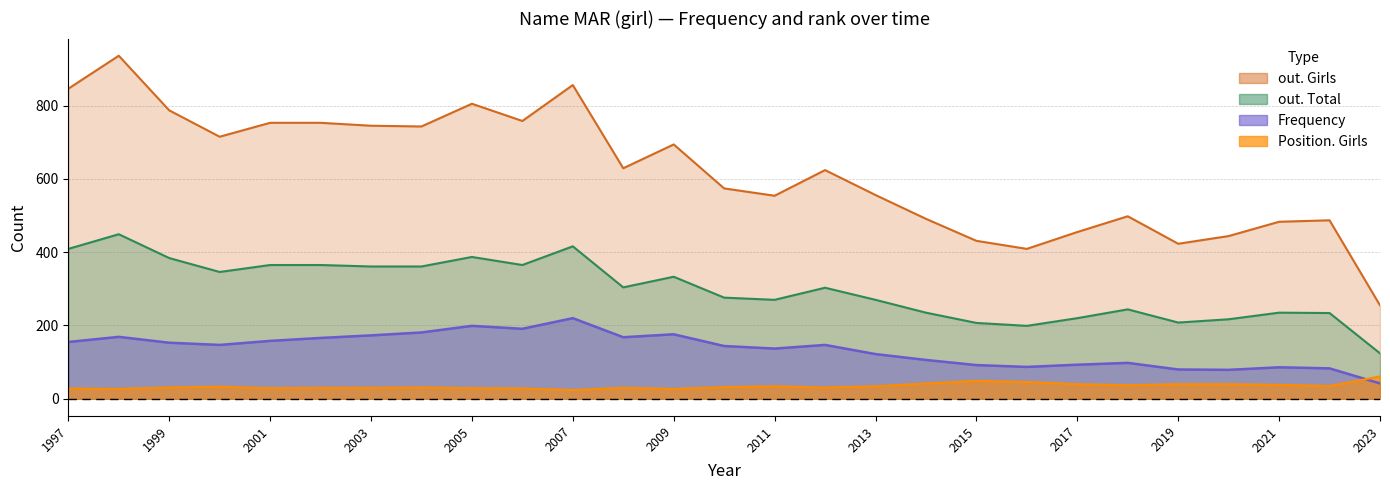

What is the value of the Position. Girls point at the 8th from the left?

31